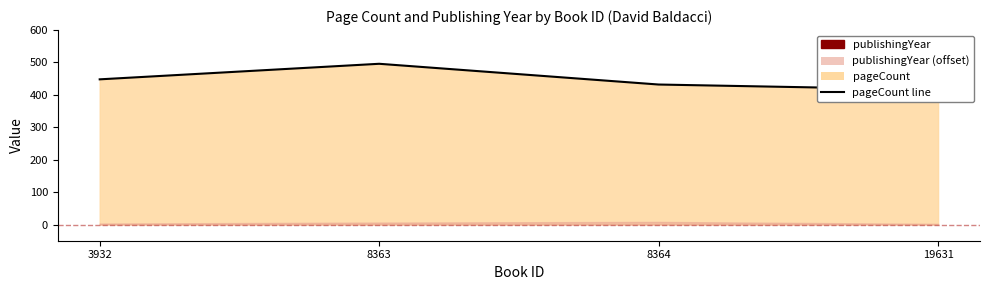

Which label corresponds to the smallest value in the chart?

19631